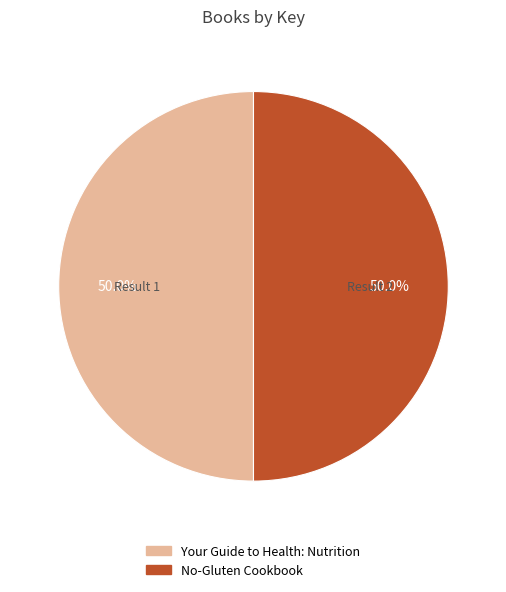

Combined, what portion of the pie is No-Gluten Cookbook and Your Guide to Health: Nutrition?

100.0%